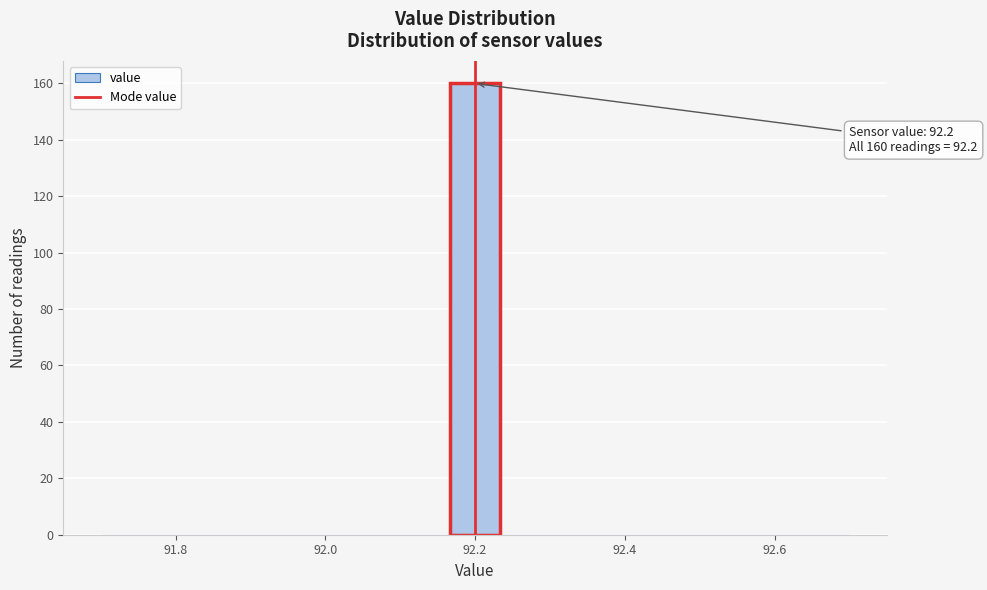

Around what value on the x-axis is the tallest bar? Give the approximate position of its centre, as read against the axis.

92.20